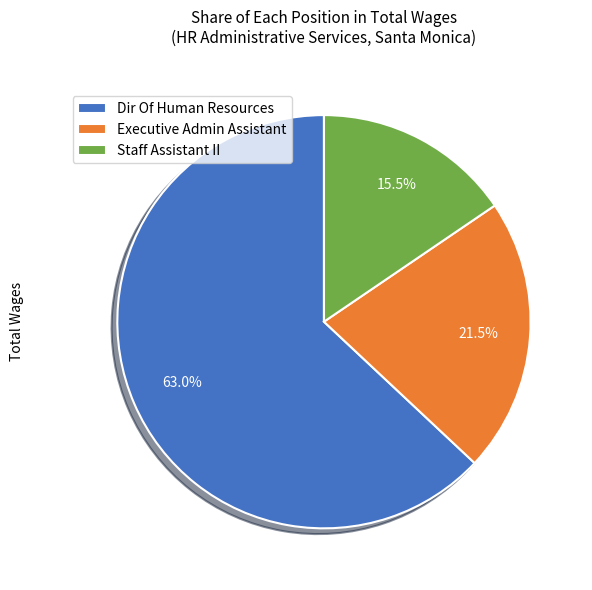

To the nearest percent, what is the difference between the largest and smallest slice percentages?

48%